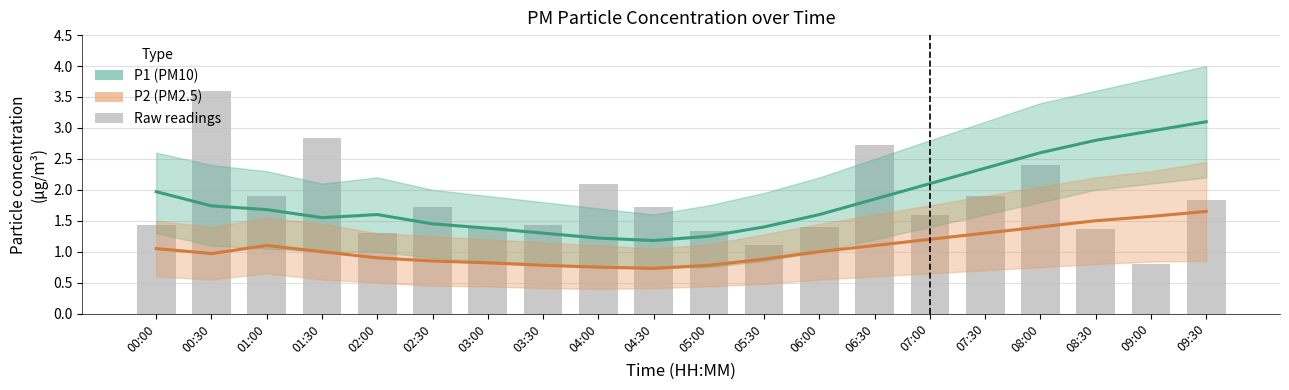

At which category does the chart reach its minimum across all series?

04:30